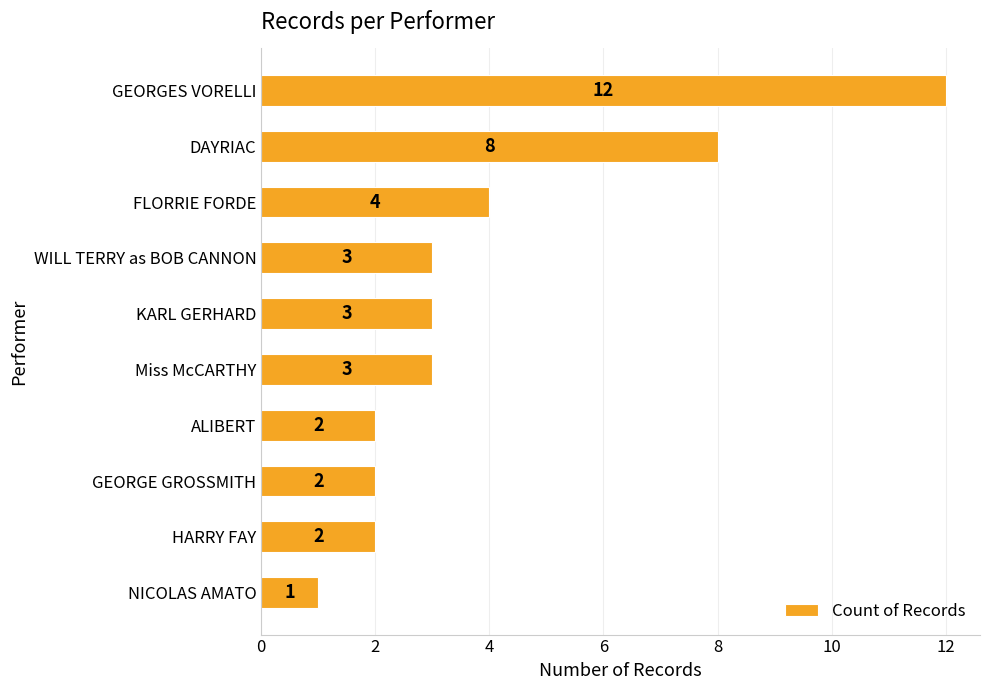

True or false: the data shows 4 at Miss McCARTHY.

False